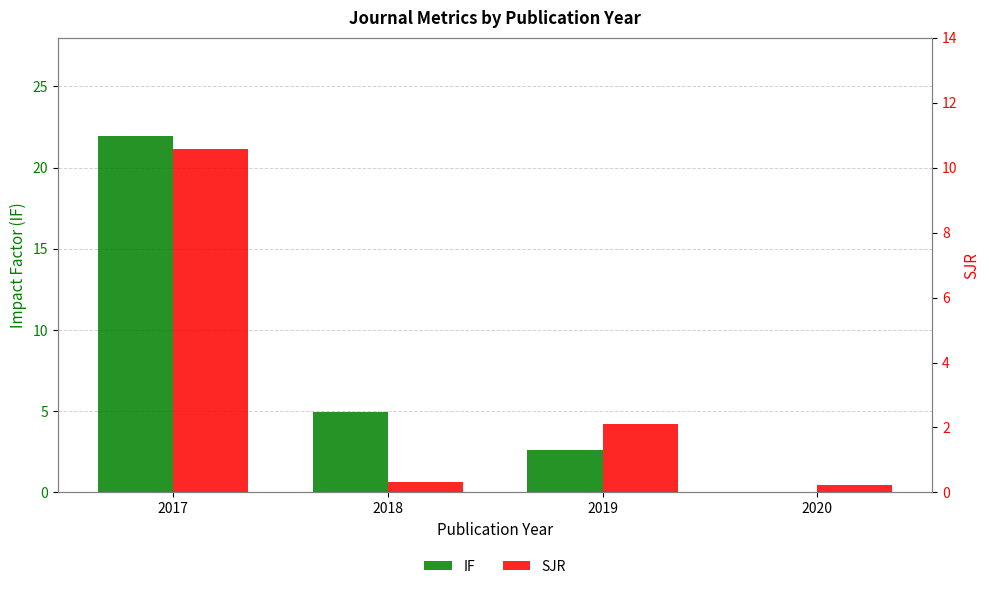

True or false: IF has a value of 8.9 at 2017.

False